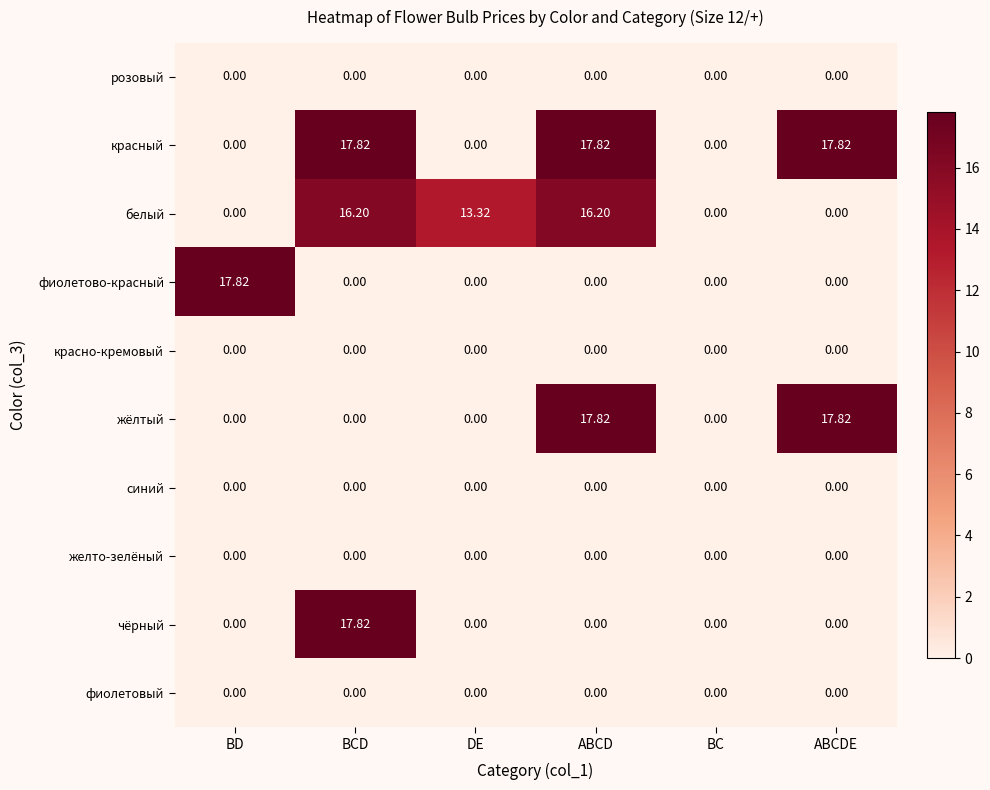

Is the value of чёрный at BCD greater than the value of желто-зелёный at BD?

Yes